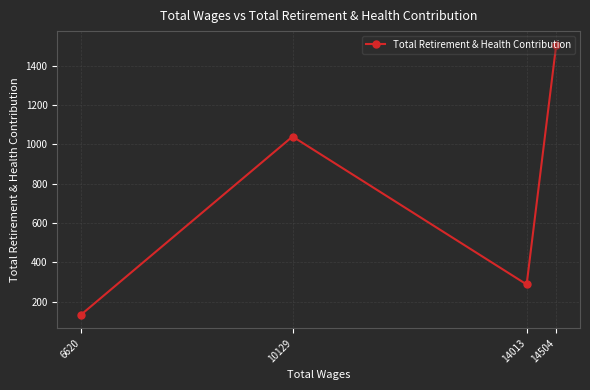

What is the difference between the values at 10129 and 14013?

753